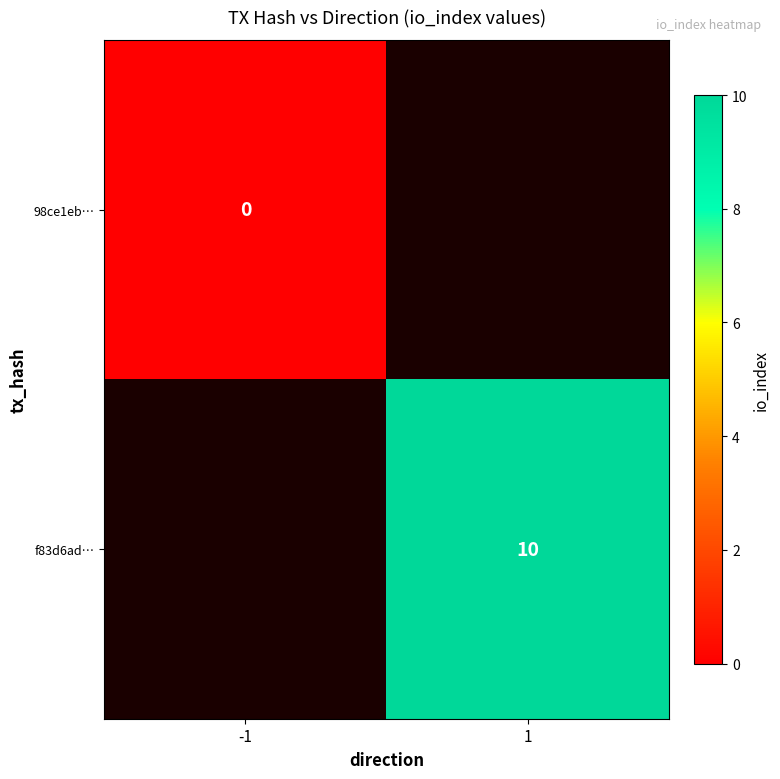

Is it true that f83d6ad… equals 7 at 1?

False